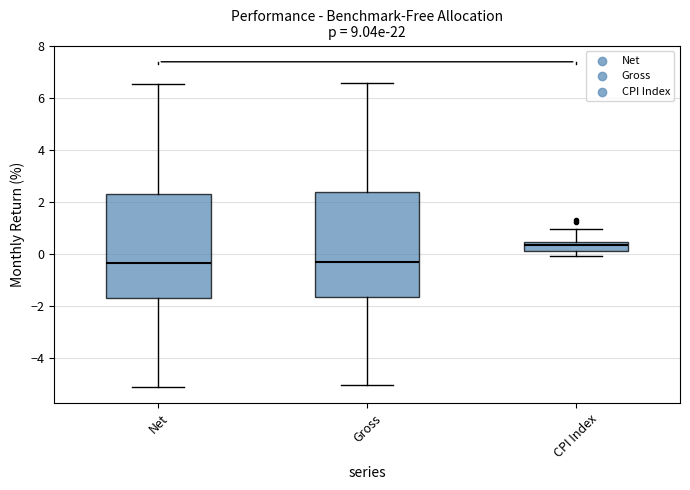

Reading left to right, transcribe this box plot: for each box, give where its median line is, the range the box spans, and where its two whiskers end, as read against the y-axis. The values are not printed on the chart, so give them approximately, as read against the axis.

Net: median -0.4, box -1.8 to 2.4, whiskers -5.2 to 6.6
Gross: median -0.2, box -1.6 to 2.4, whiskers -5.0 to 6.6
CPI Index: median 0.4 (inside the box), box 0.2 to 0.4, whiskers 0.0 to 1.0